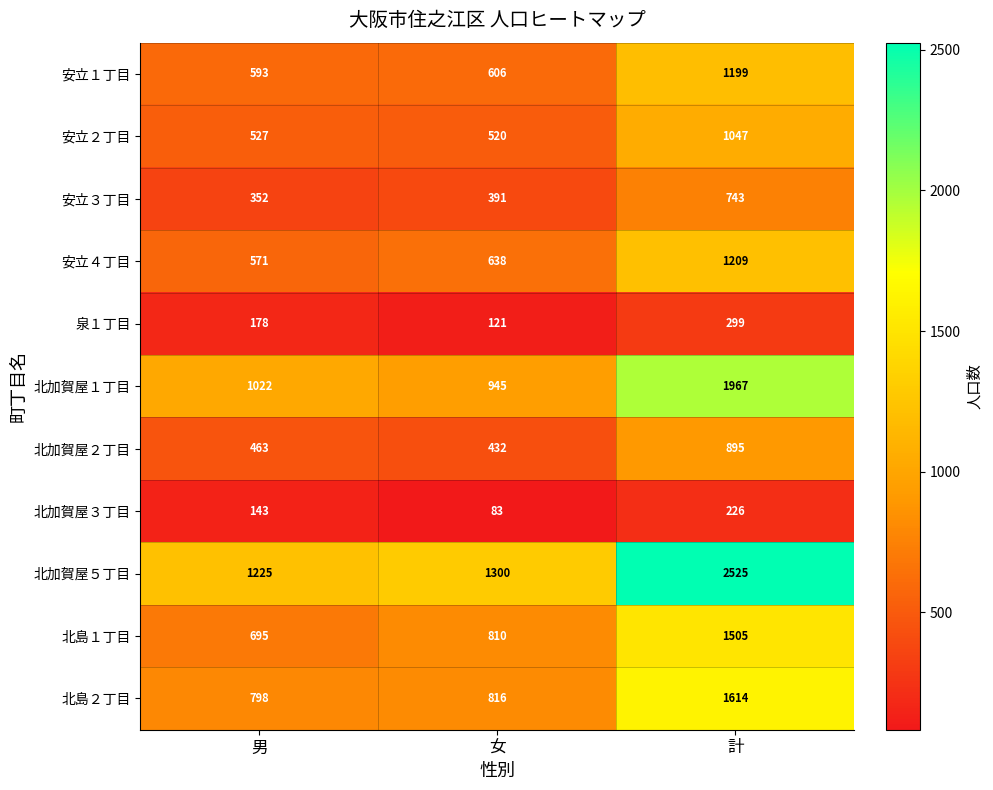

What is the greatest value displayed?

2525